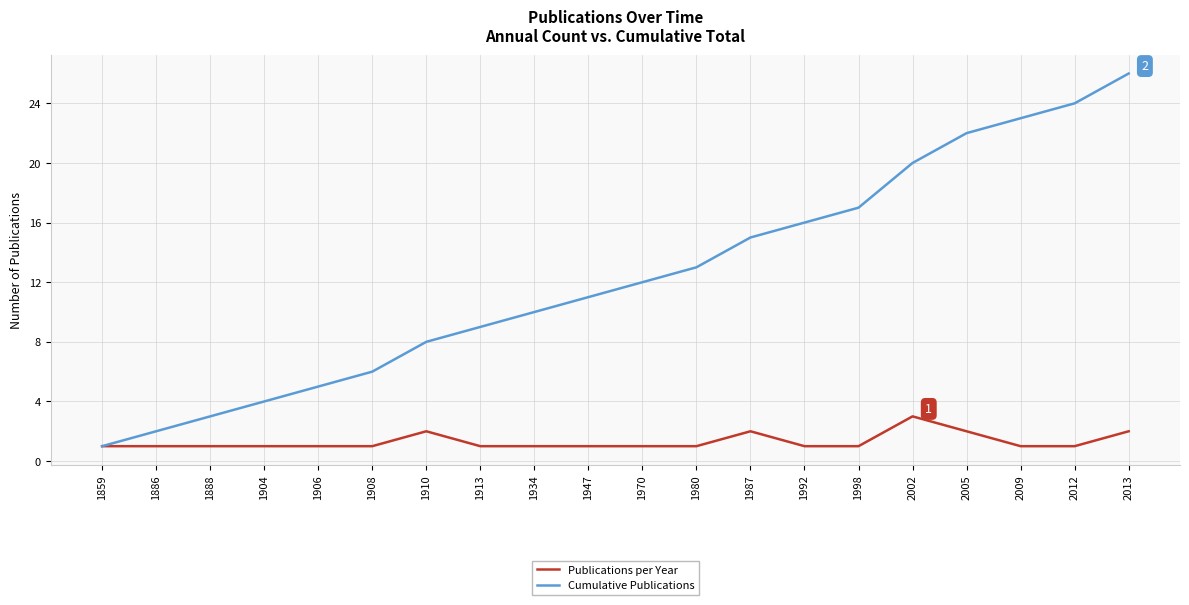

What is the highest value of the Cumulative Publications series?

26